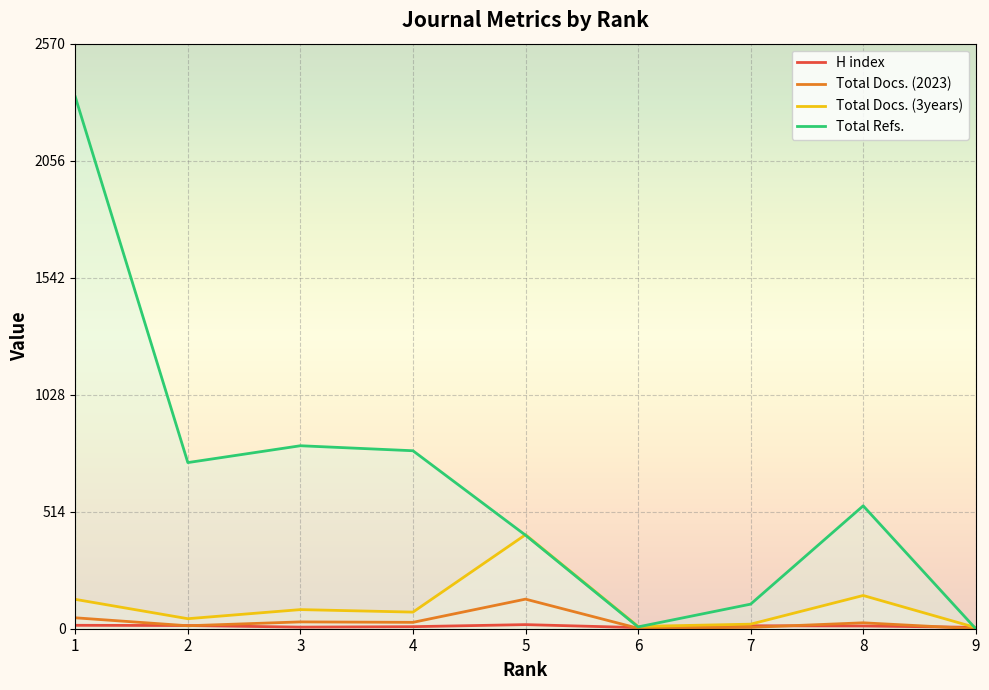

What is the difference between the Total Docs. (2023) values at 8 and 5?

104